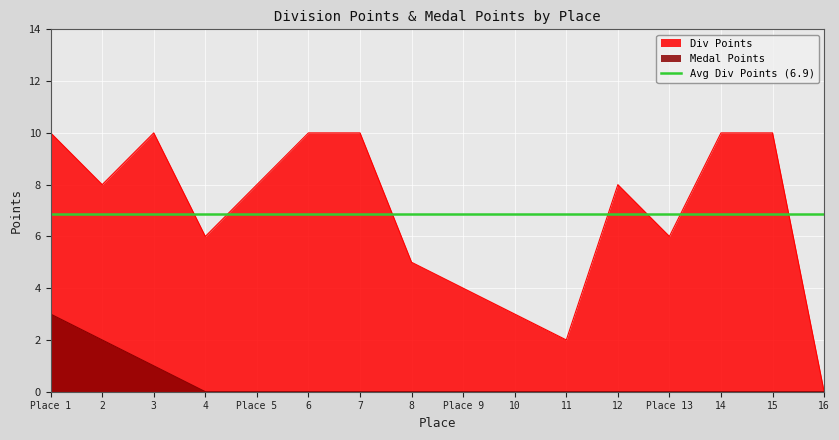

The value of Medal Points at Place 9 is 0. True or false?

True